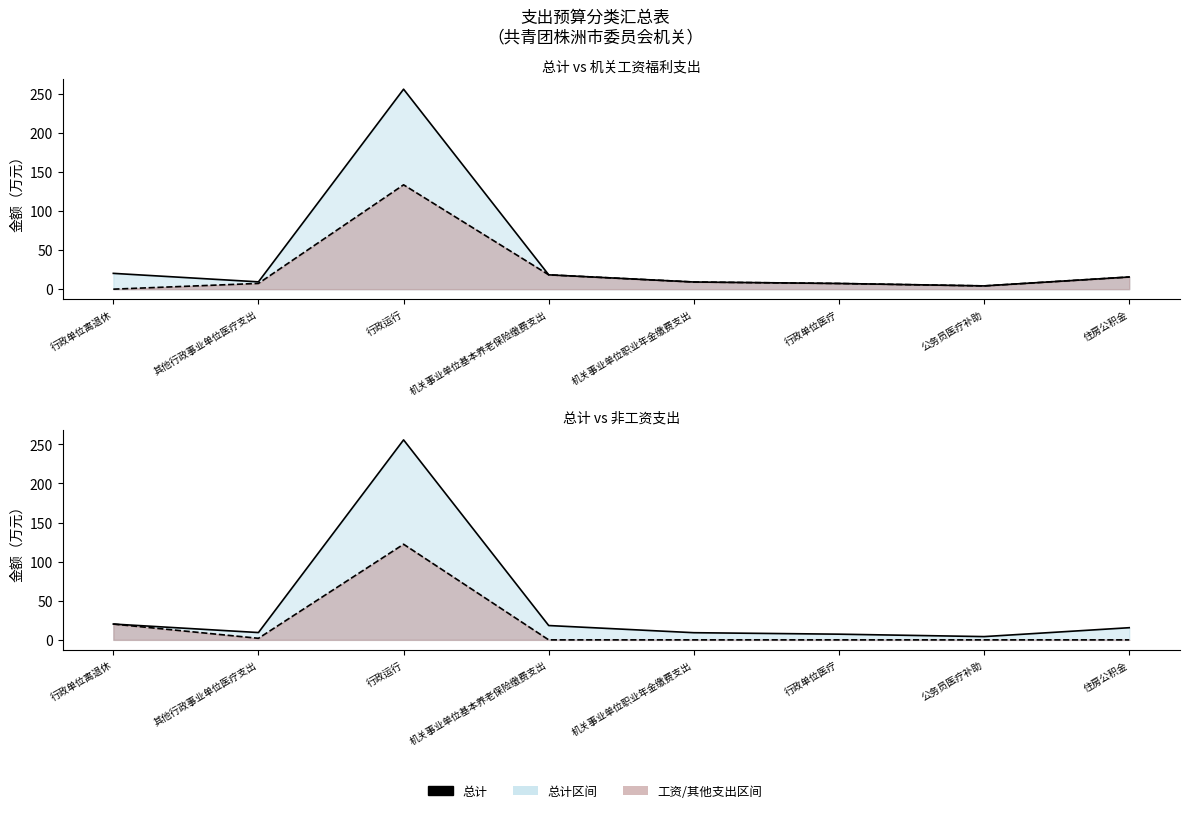

At how many categories does at least one series exceed 135?

1